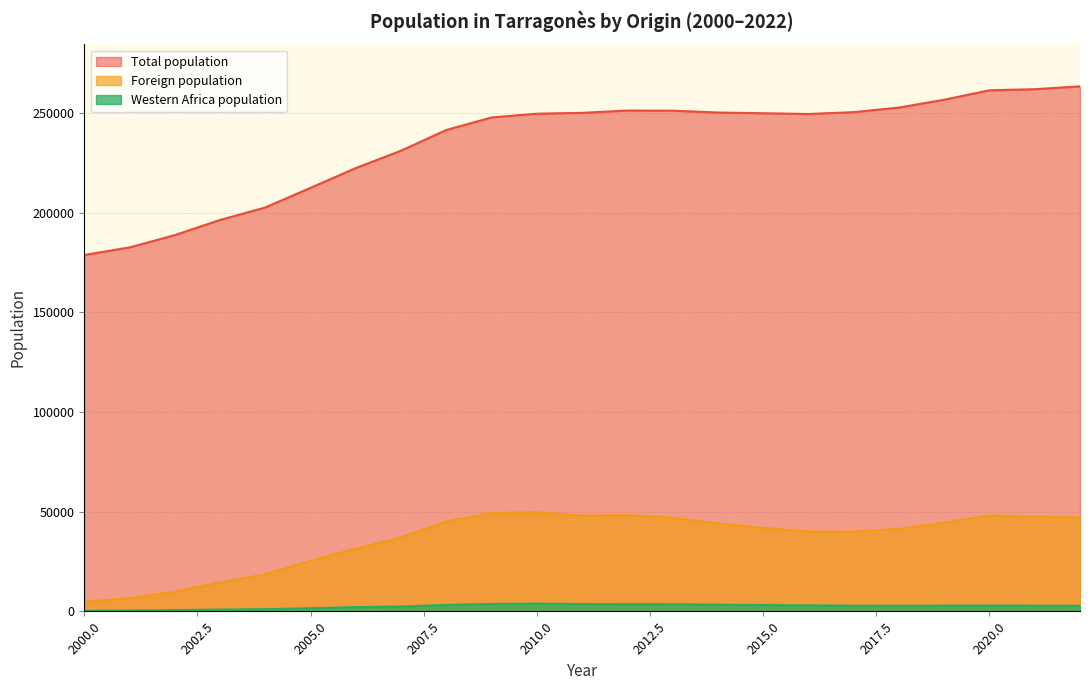

What is the difference between the maximum and minimum values in the Foreign population series?

44942